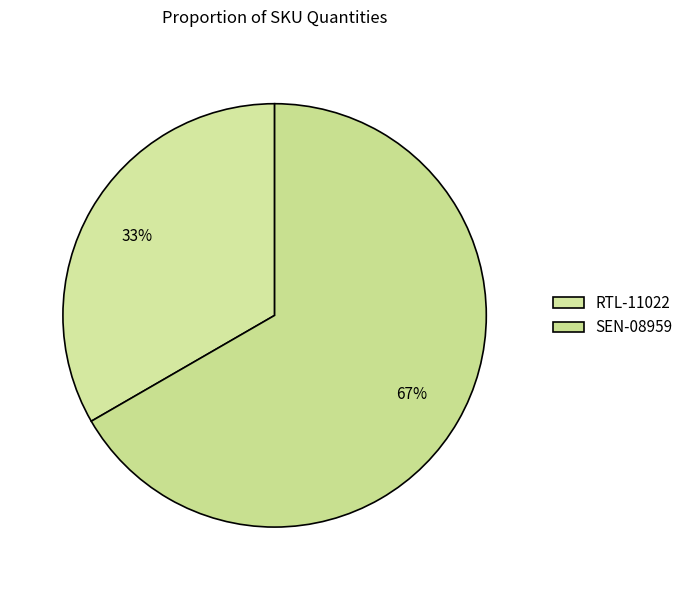

Is the sum of SEN-08959 and RTL-11022 greater than half?

Yes